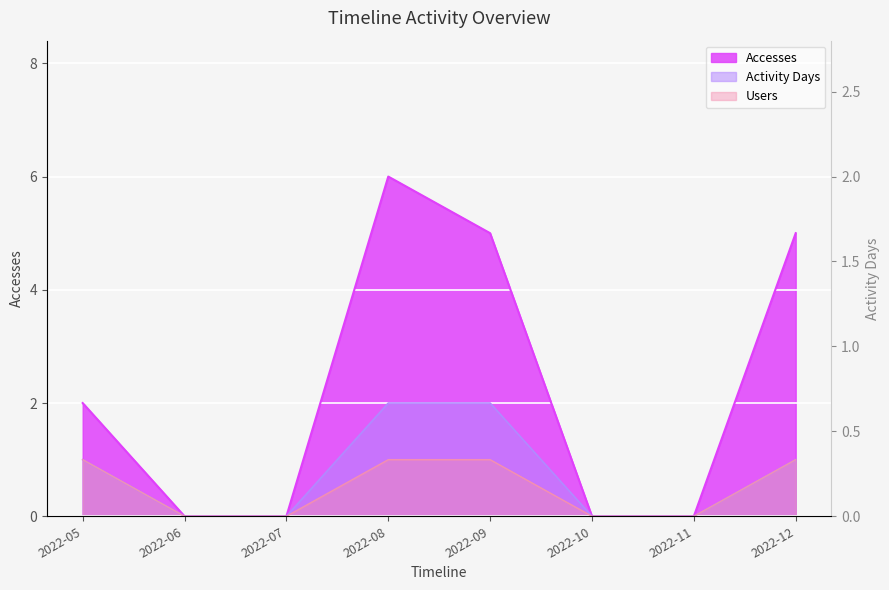

How many values in the Activity Days series exceed 1?

2